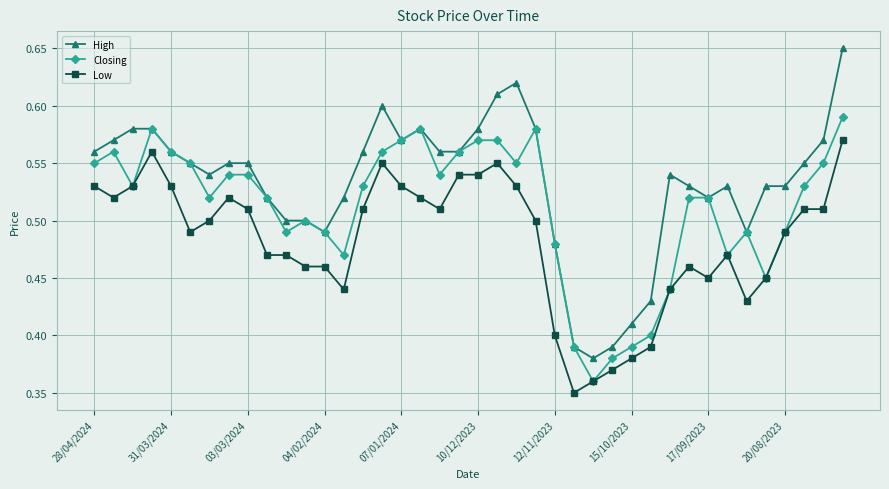

Which series has the largest total across all categories?

High